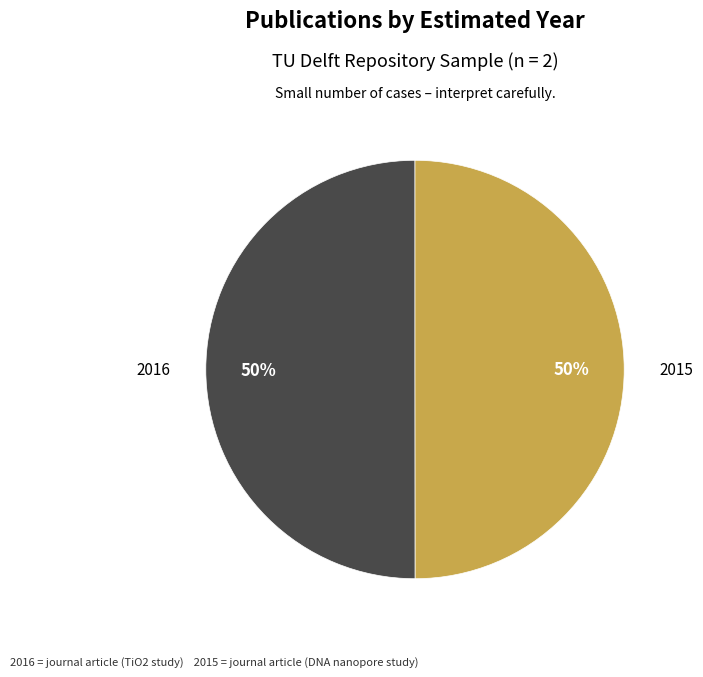

Is it true that 2015 is 50% of the pie?

True